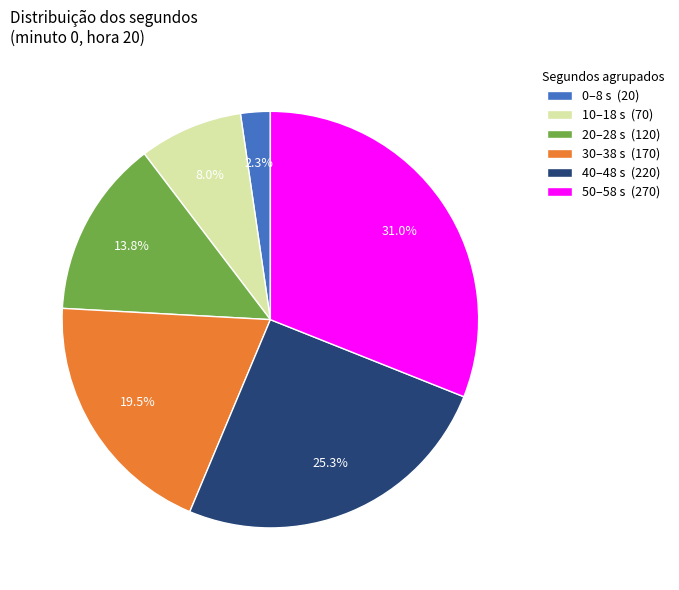

Combined, what portion of the pie is 0–8 s (20) and 40–48 s (220)?

27.6%